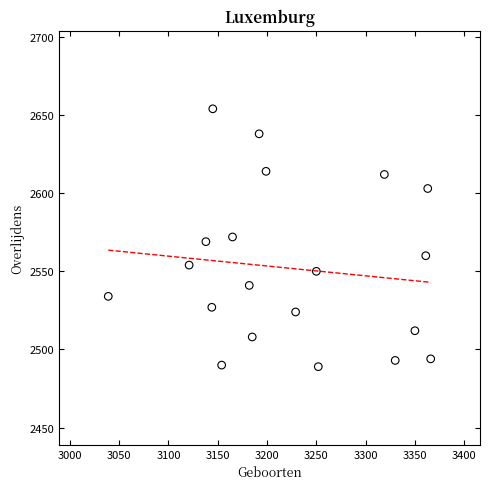

What is the range of X values (max minus min)?

327